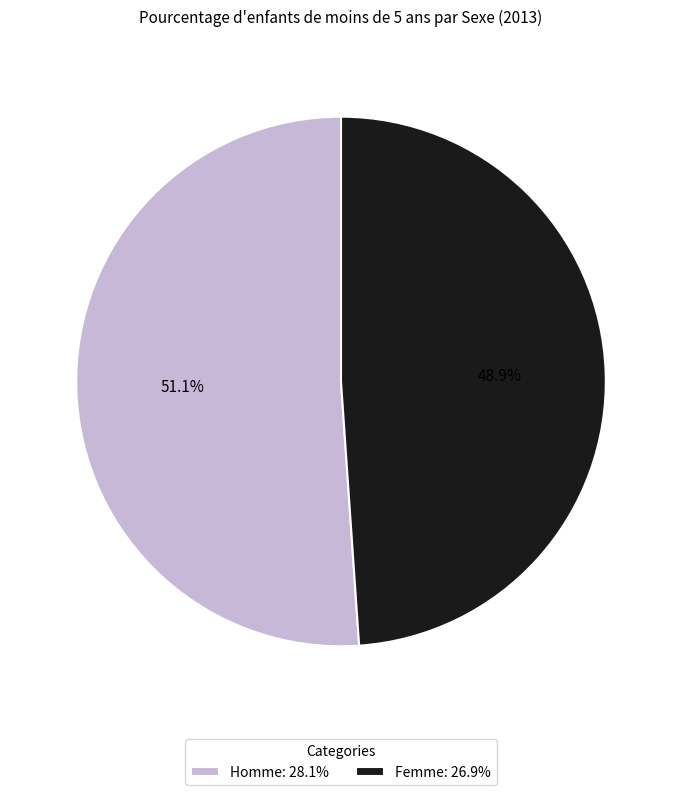

How many segments does this pie chart have?

2